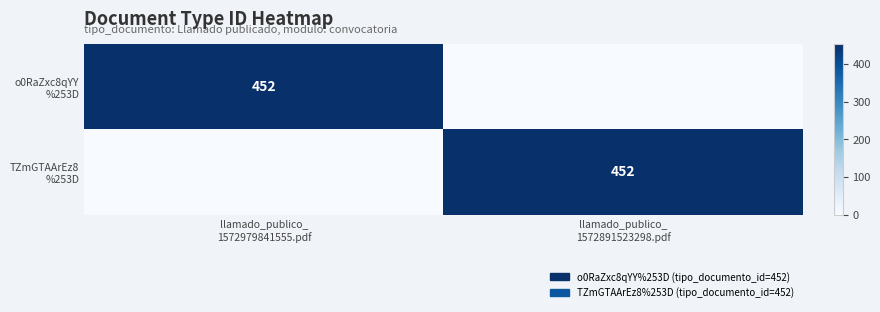

Which series has the largest range (max minus min)?

o0RaZxc8qYY %253D